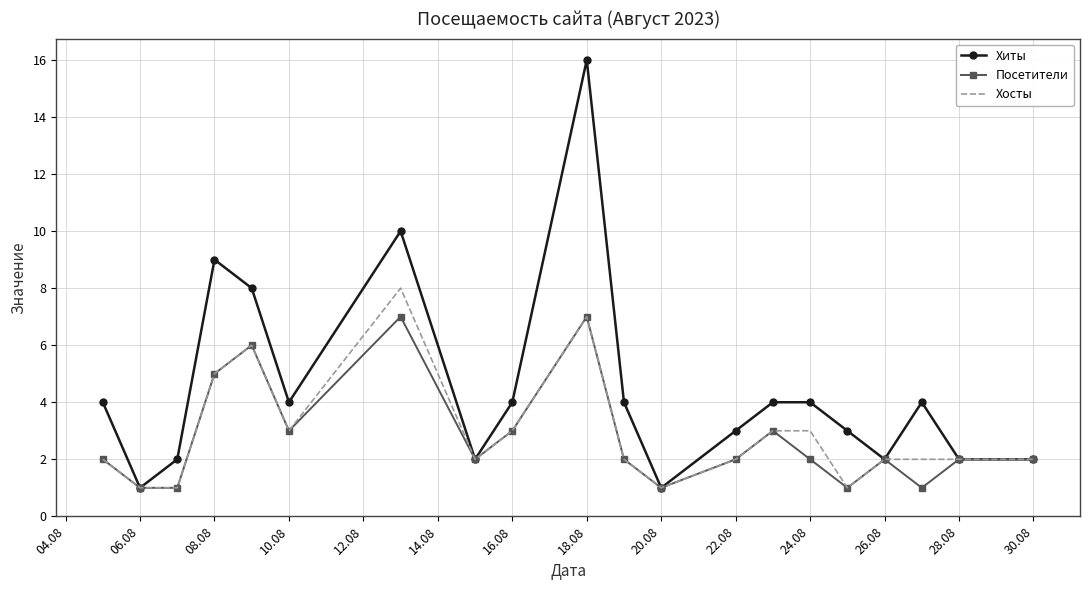

Which series has the largest total across all categories?

Хиты